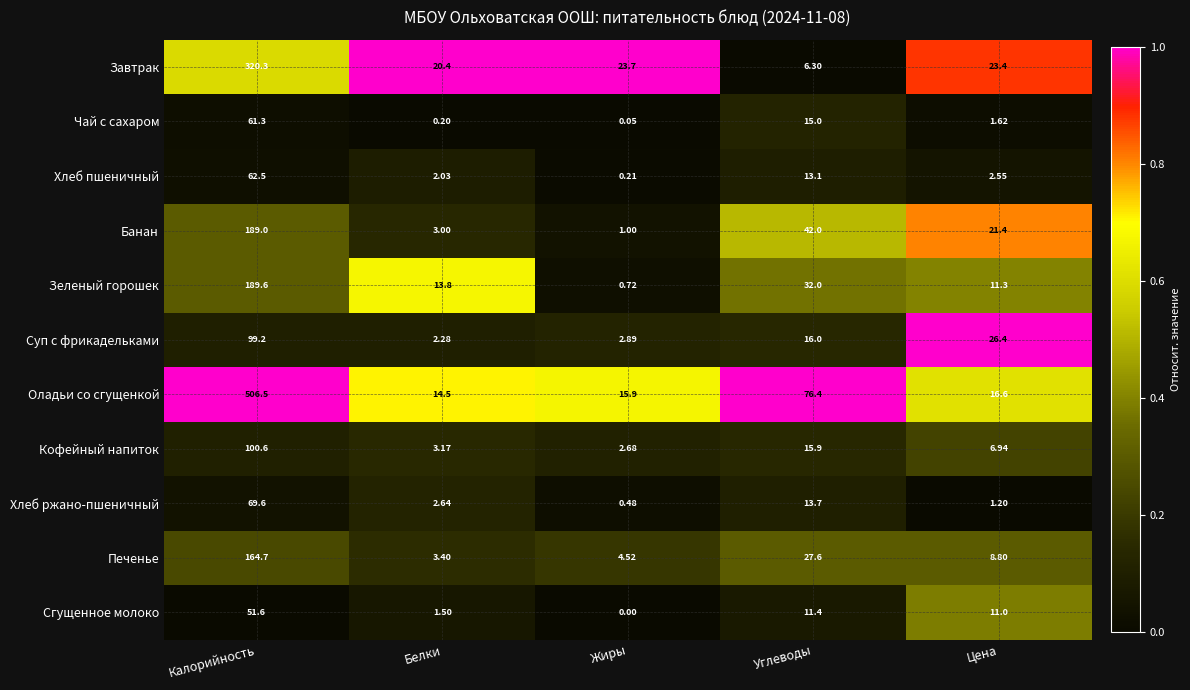

Which series has the largest total across all categories?

Оладьи со сгущенкой